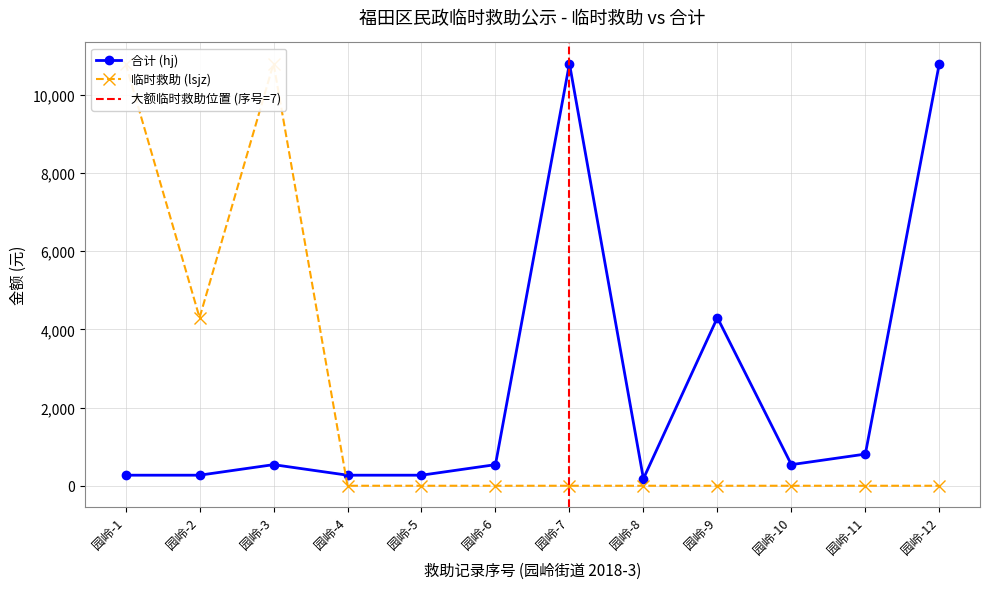

What is the value of the 合计 (hj) point at the 10th from the left?

540